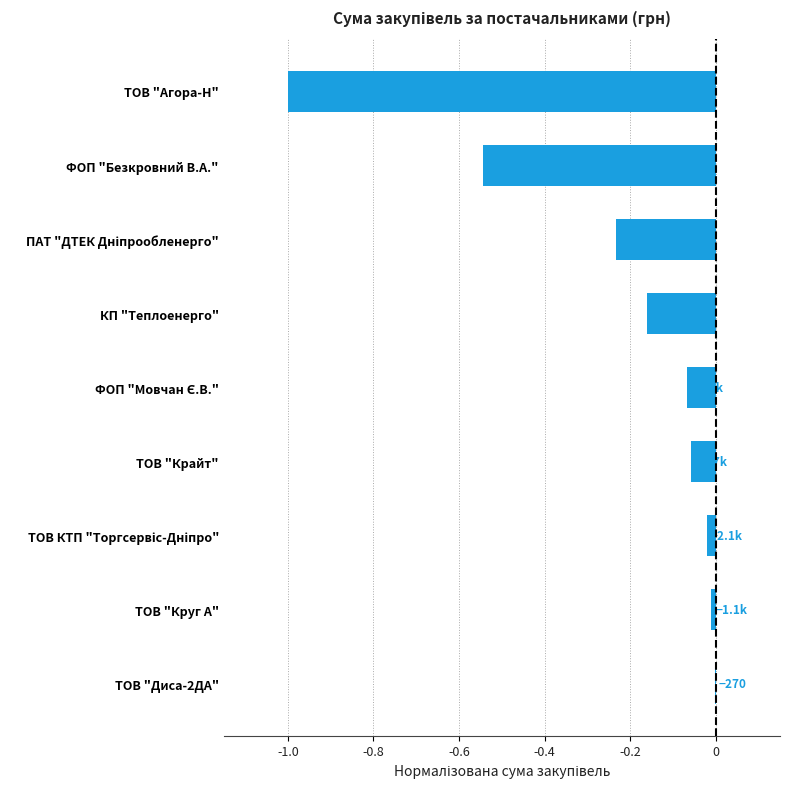

Is it true that the value at ТОВ "Агора-Н" is -1.4?

False